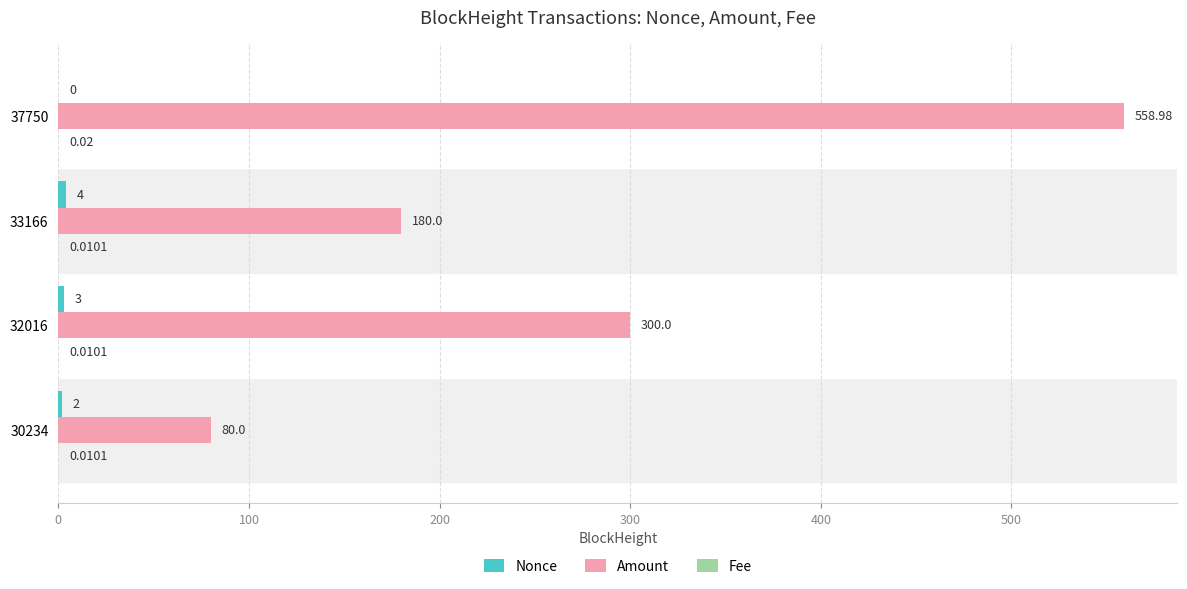

How many categories are shown in the chart?

4